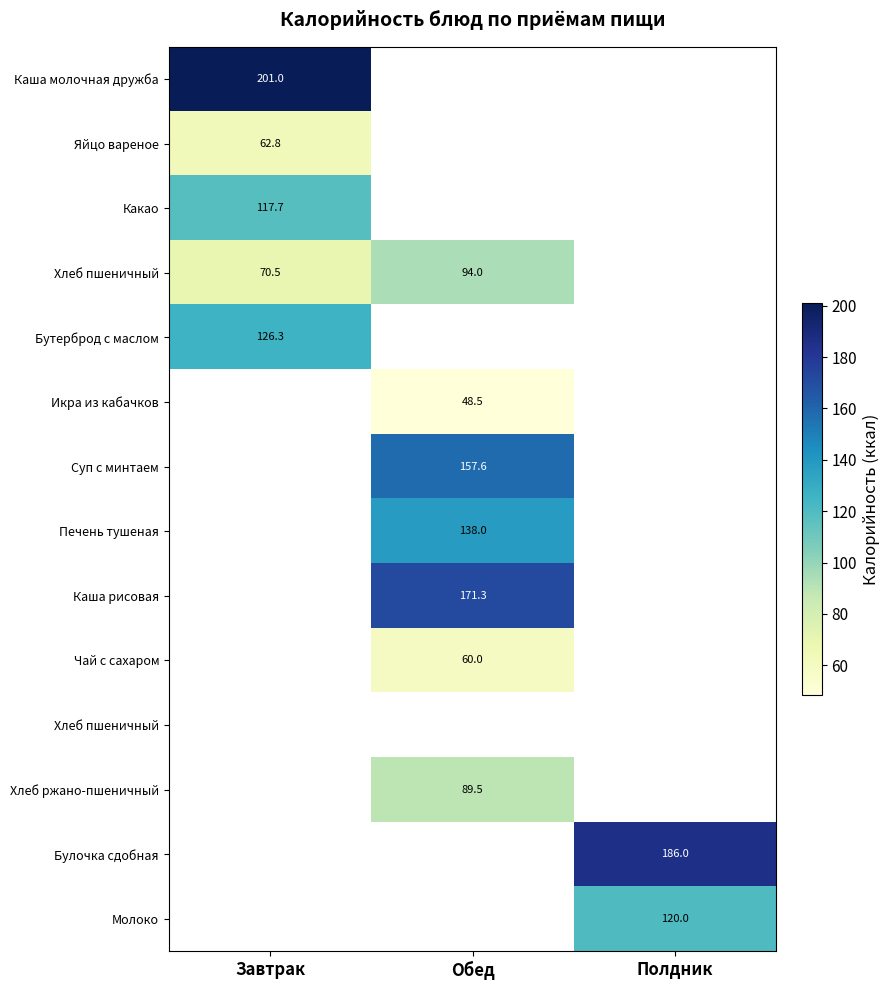

What is the smallest value displayed?

48.5